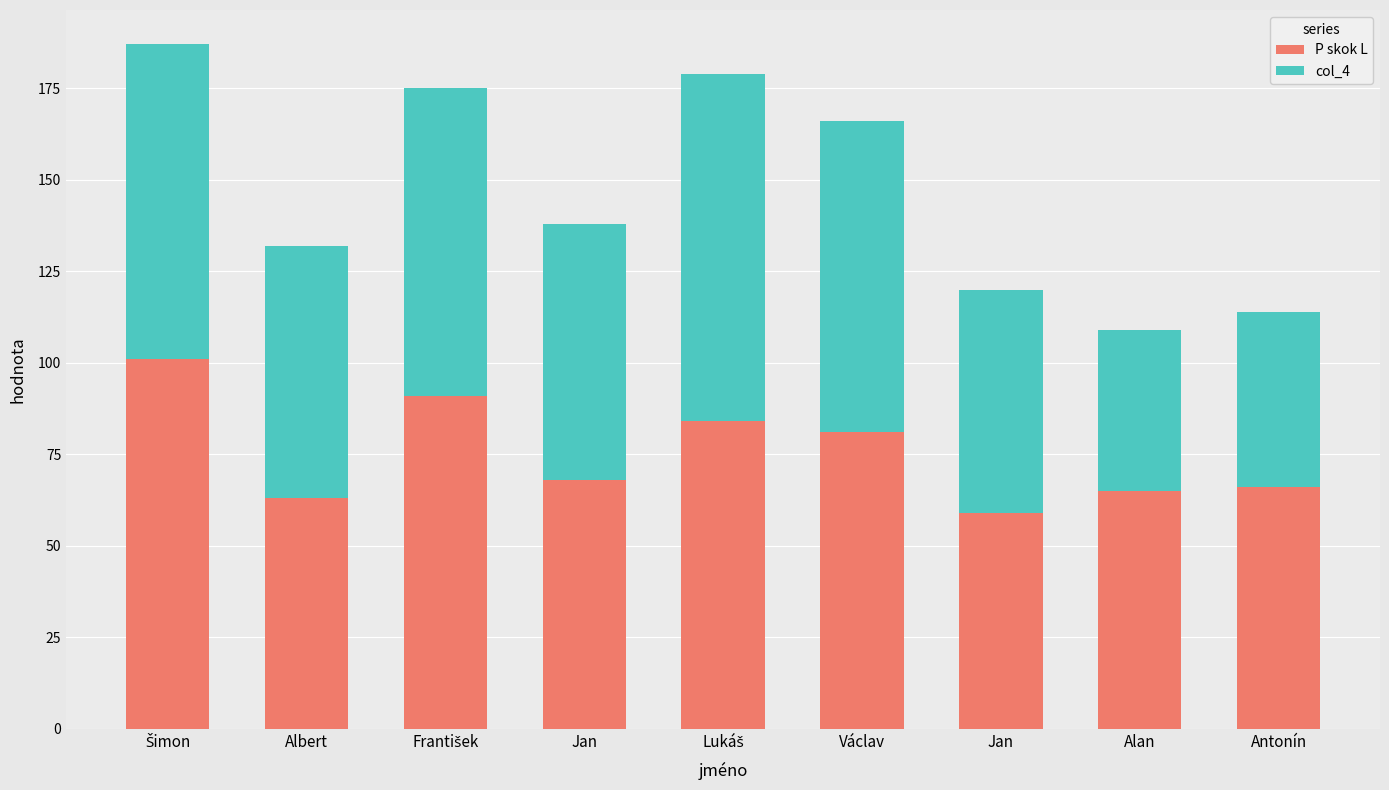

Does the chart contain stacked bars?

Yes